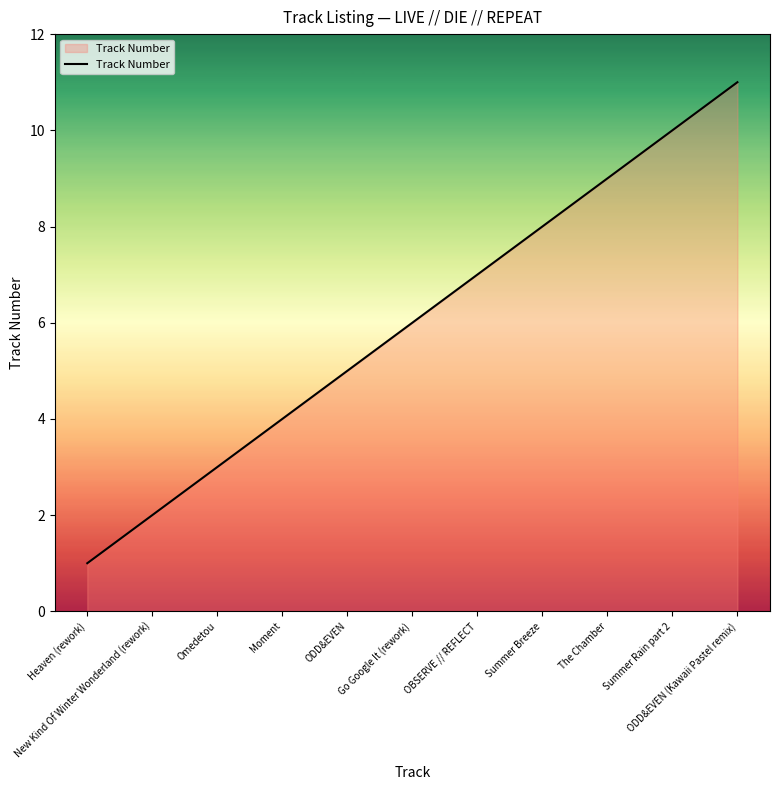

List the labels in order of value, smallest first.

Heaven (rework), New Kind Of Winter Wonderland (rework), Omedetou, Moment, ODD&EVEN, Go Google It (rework), OBSERVE // REFLECT, Summer Breeze, The Chamber, Summer Rain part 2, ODD&EVEN (Kawaii Pastel remix)